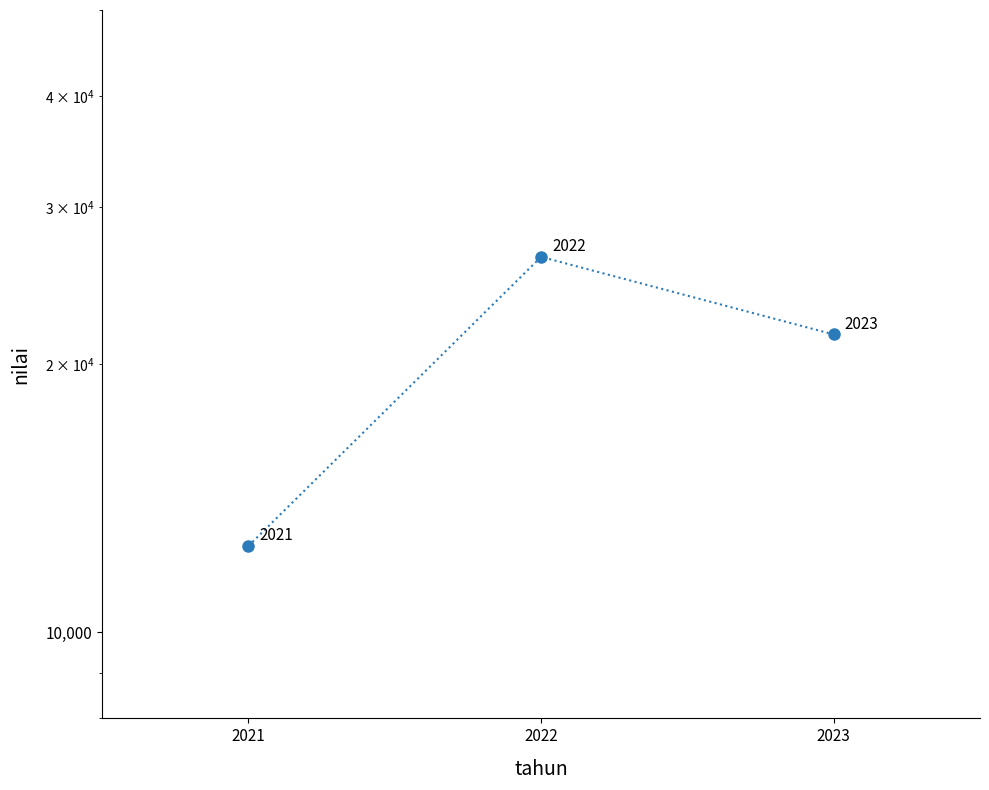

Between 2021 and 2022, which is larger?

2022